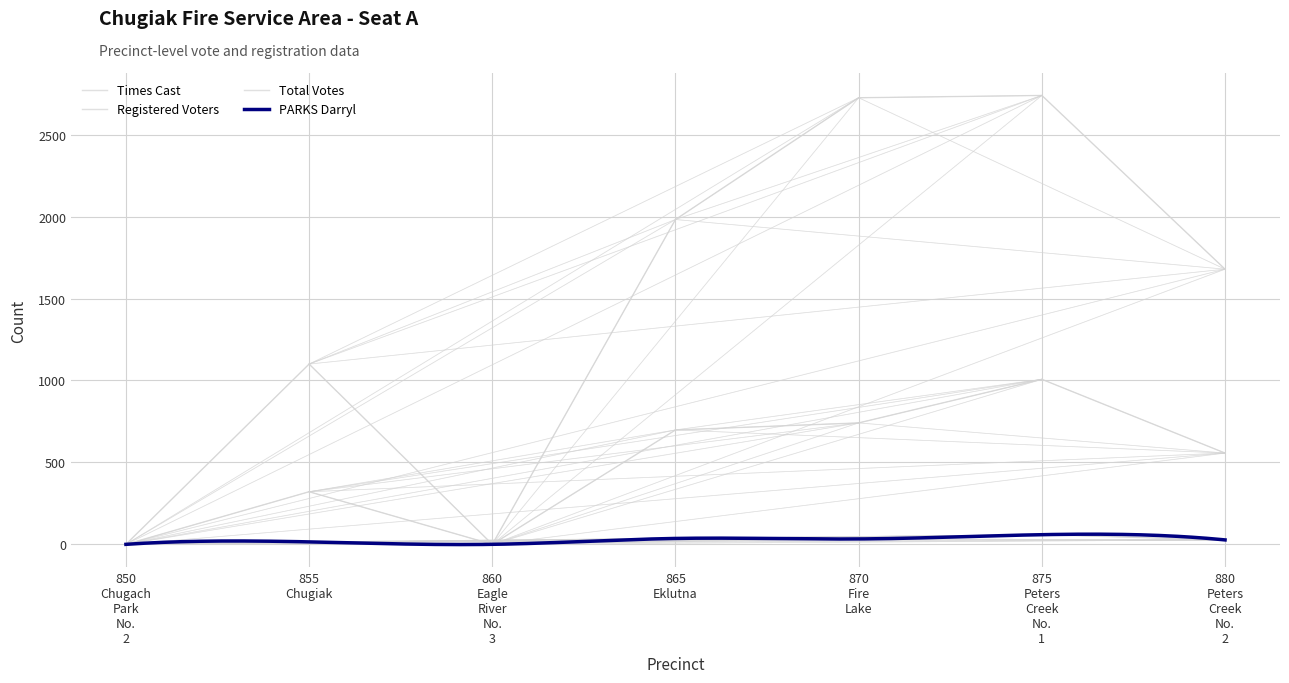

What is the total value across all series at 855 Chugiak?

1436